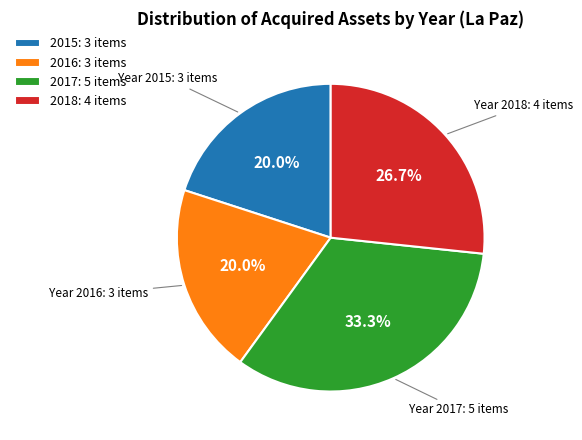

To the nearest percent, what is the average slice percentage?

25%